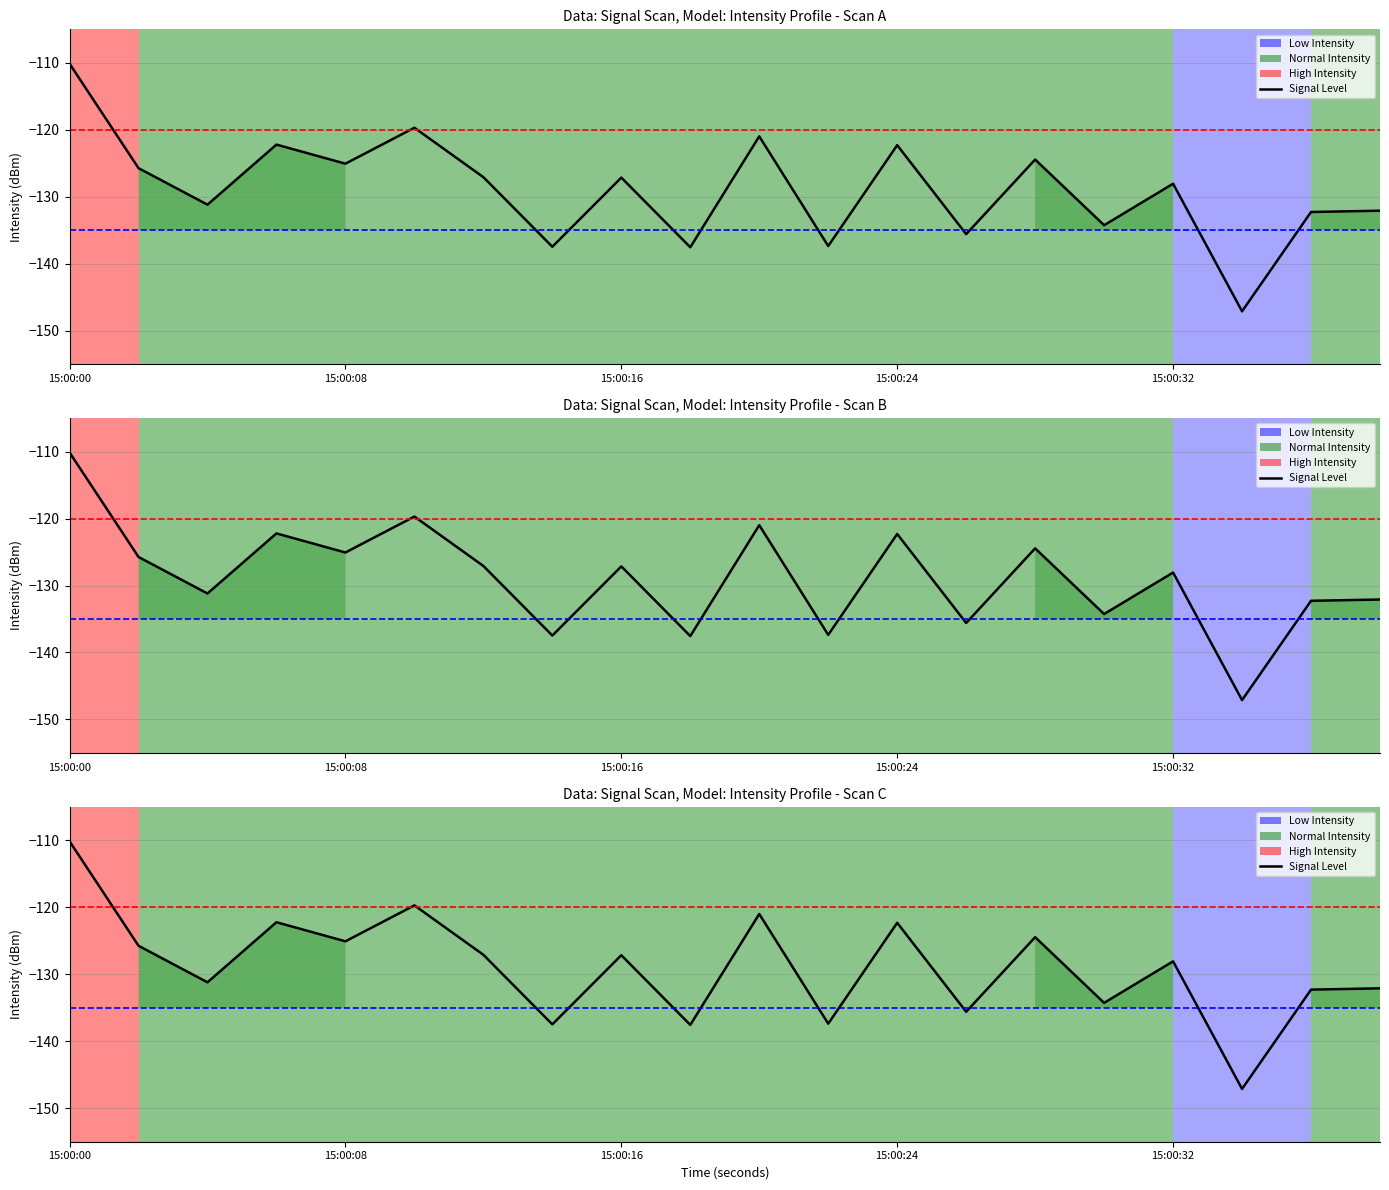

What is the greatest value displayed?

-110.1